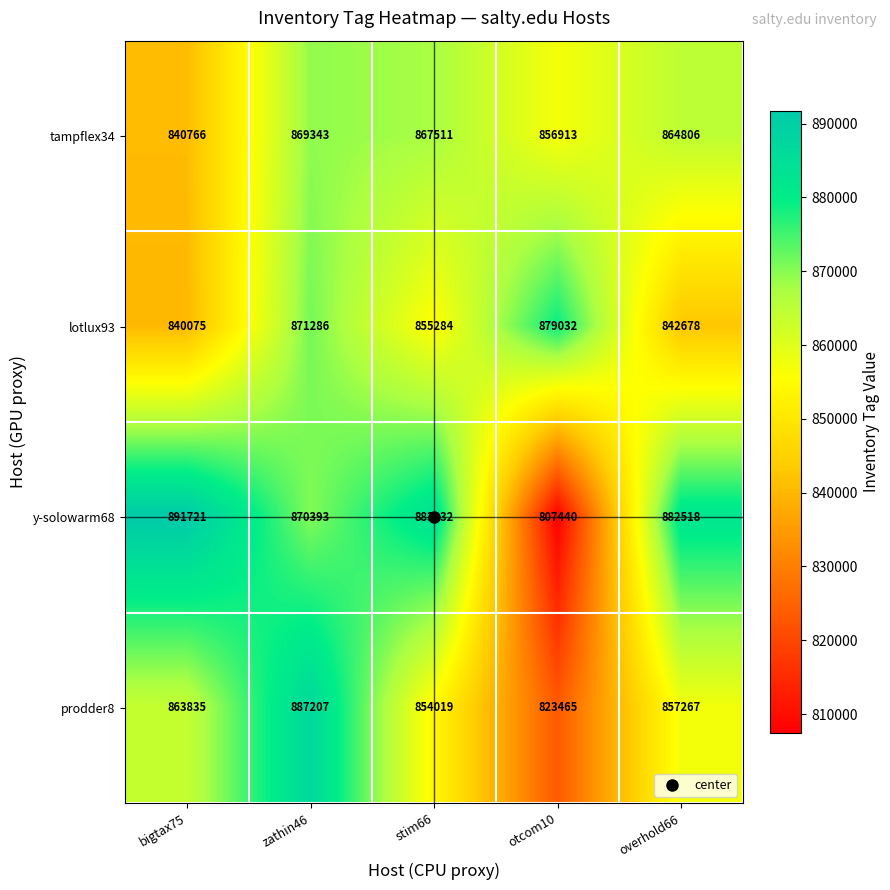

Where does the tampflex34 series first go above 864806?

zathin46